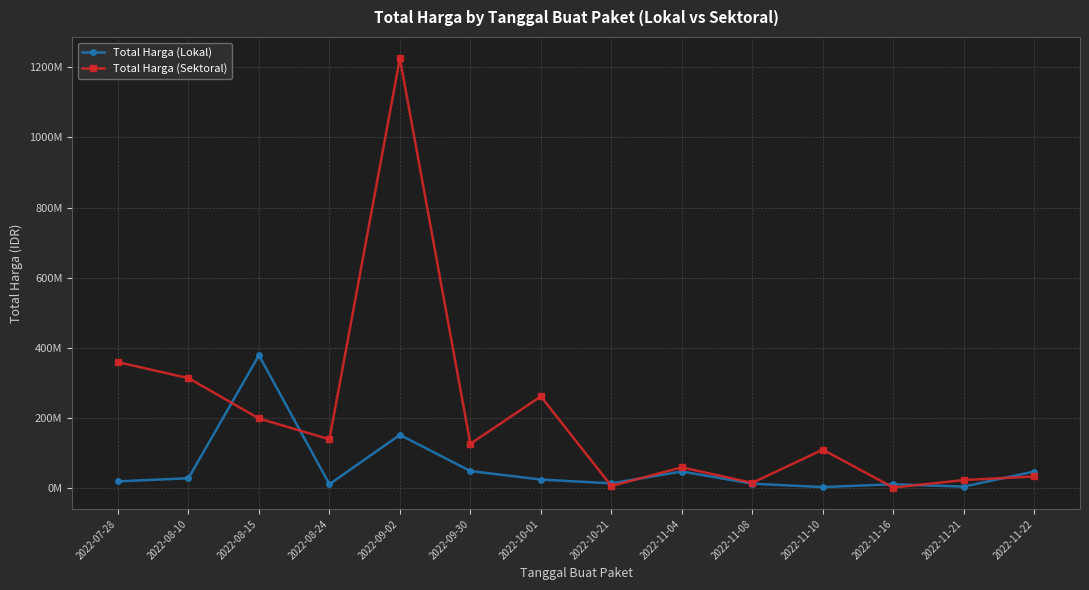

Reading left to right, transcribe all the data shown in this chart.

Total Harga (Lokal): 19950000	29000000	379075000	12000000	152477000	49478000	25200000	14400000	48140000	13442000	3825000	11800000	5093000	48140000
Total Harga (Sektoral): 359500000	314121780	199200000	139800000	1224682000	127000000	262118150	6936000	59935000	15787200	110389990	2395750	23680800	34132505